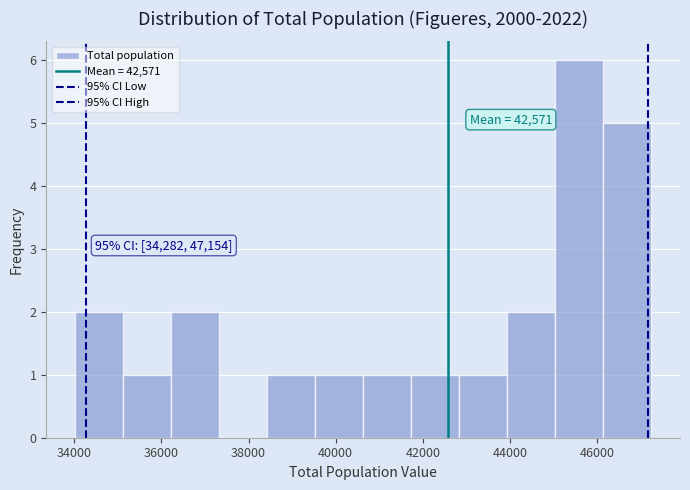

Which range on the x-axis has the tallest bar?

45000 to 46200